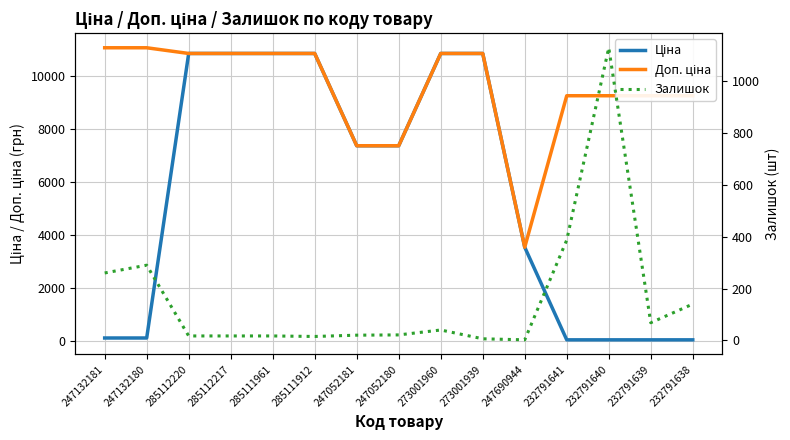

What is the highest value of the Залишок series?

1129.0